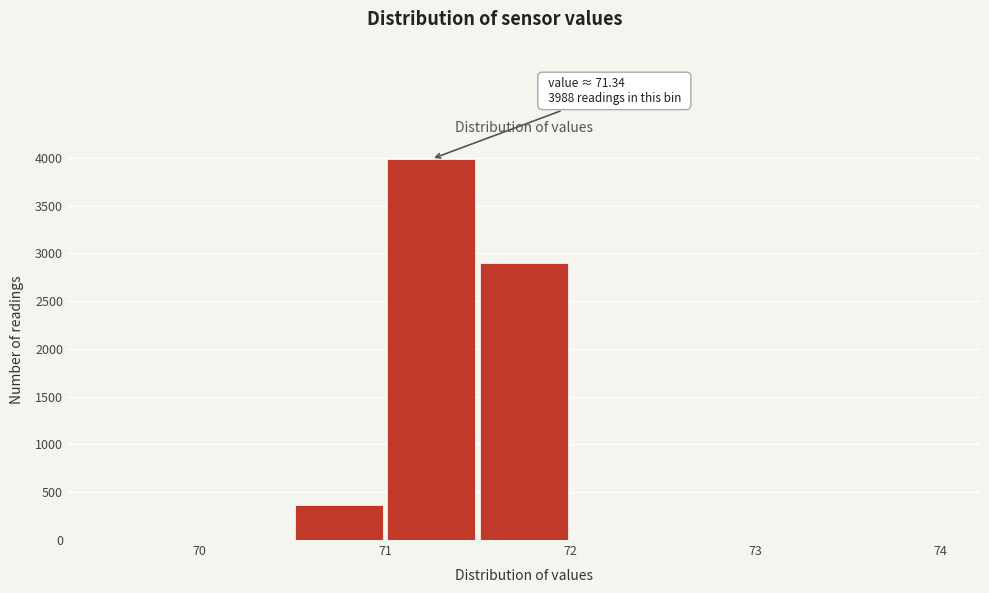

Which range on the x-axis has the tallest bar?

71.0 to 71.5